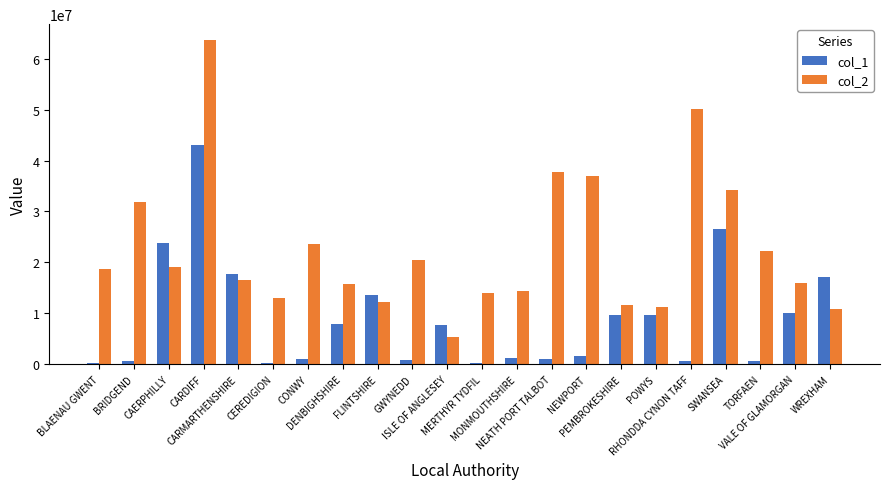

Which series has the largest total across all categories?

col_2